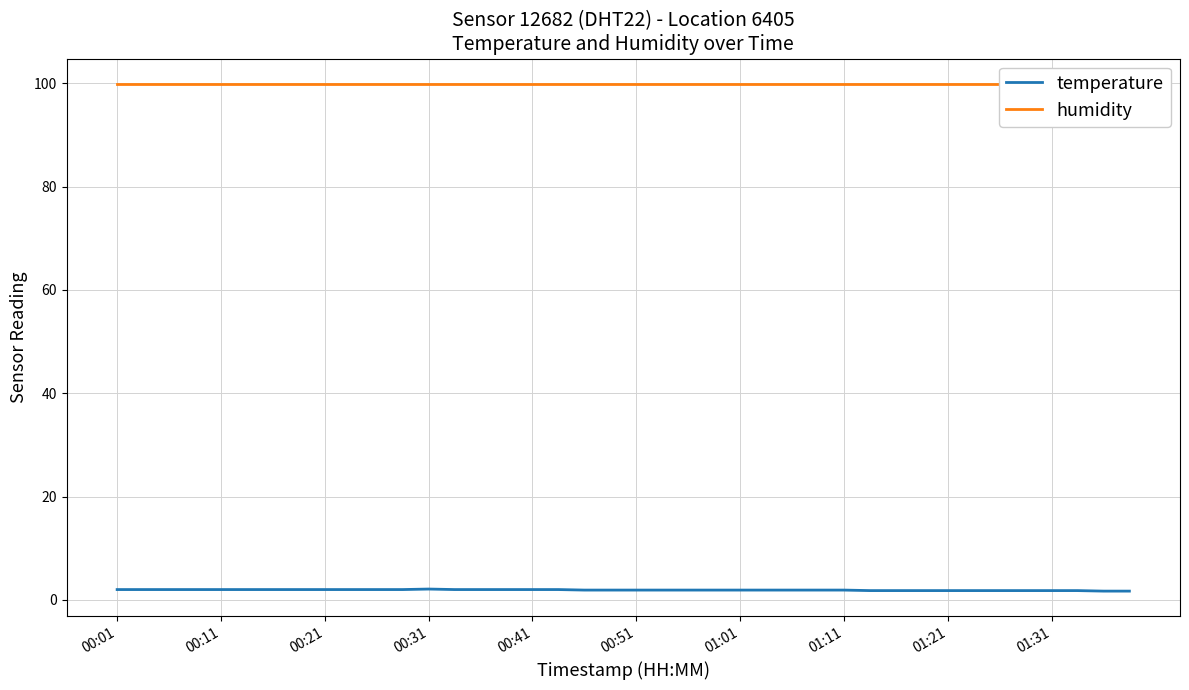

How many data points does each series have?

40